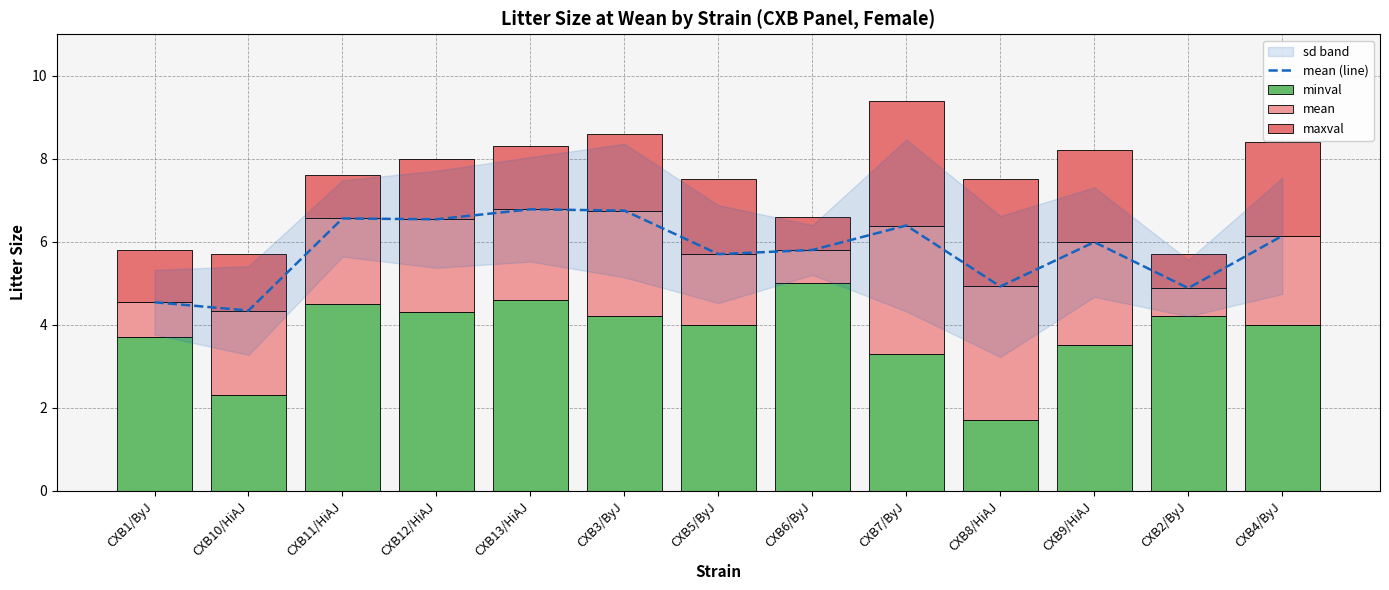

Reading left to right, what are all the values shown in this chart?

mean (line): CXB1/ByJ=4.5	CXB10/HiAJ=4.3	CXB11/HiAJ=6.6	CXB12/HiAJ=6.5	CXB13/HiAJ=6.8	CXB3/ByJ=6.8	CXB5/ByJ=5.7	CXB6/ByJ=5.8	CXB7/ByJ=6.4	CXB8/HiAJ=4.9	CXB9/HiAJ=6.0	CXB2/ByJ=4.9	CXB4/ByJ=6.1
minval: CXB1/ByJ=3.7	CXB10/HiAJ=2.3	CXB11/HiAJ=4.5	CXB12/HiAJ=4.3	CXB13/HiAJ=4.6	CXB3/ByJ=4.2	CXB5/ByJ=4.0	CXB6/ByJ=5.0	CXB7/ByJ=3.3	CXB8/HiAJ=1.7	CXB9/HiAJ=3.5	CXB2/ByJ=4.2	CXB4/ByJ=4.0
mean: CXB1/ByJ=0.8	CXB10/HiAJ=2.0	CXB11/HiAJ=2.1	CXB12/HiAJ=2.2	CXB13/HiAJ=2.2	CXB3/ByJ=2.5	CXB5/ByJ=1.7	CXB6/ByJ=0.8	CXB7/ByJ=3.1	CXB8/HiAJ=3.2	CXB9/HiAJ=2.5	CXB2/ByJ=0.7	CXB4/ByJ=2.1
maxval: CXB1/ByJ=1.3	CXB10/HiAJ=1.4	CXB11/HiAJ=1.0	CXB12/HiAJ=1.5	CXB13/HiAJ=1.5	CXB3/ByJ=1.8	CXB5/ByJ=1.8	CXB6/ByJ=0.8	CXB7/ByJ=3.0	CXB8/HiAJ=2.6	CXB9/HiAJ=2.2	CXB2/ByJ=0.8	CXB4/ByJ=2.3